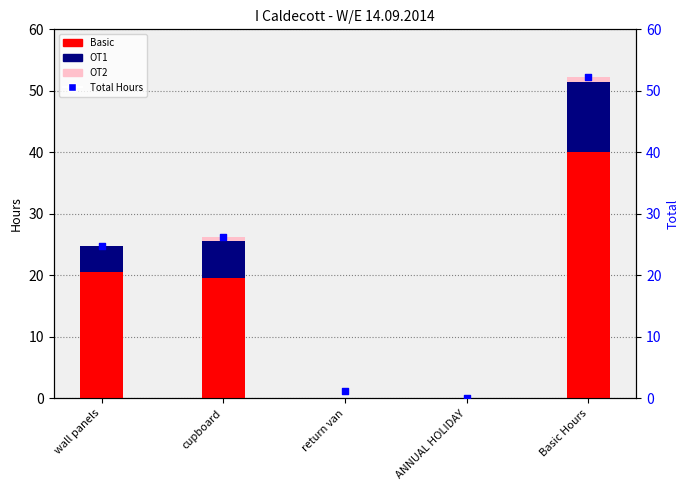

At which category is the sum across all series the highest?

Basic Hours